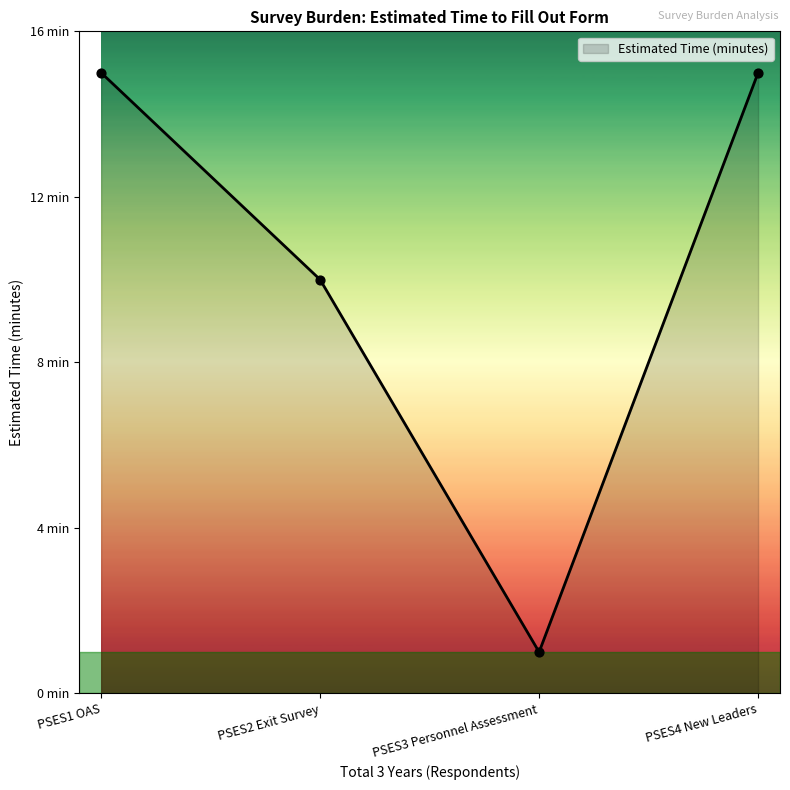

Is this an area chart (filled region under the line)?

Yes